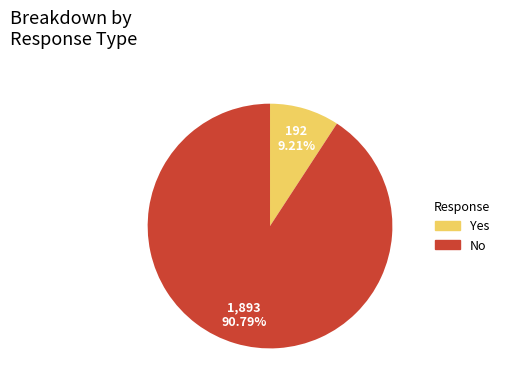

Is there any slice that represents more than half of the pie?

Yes